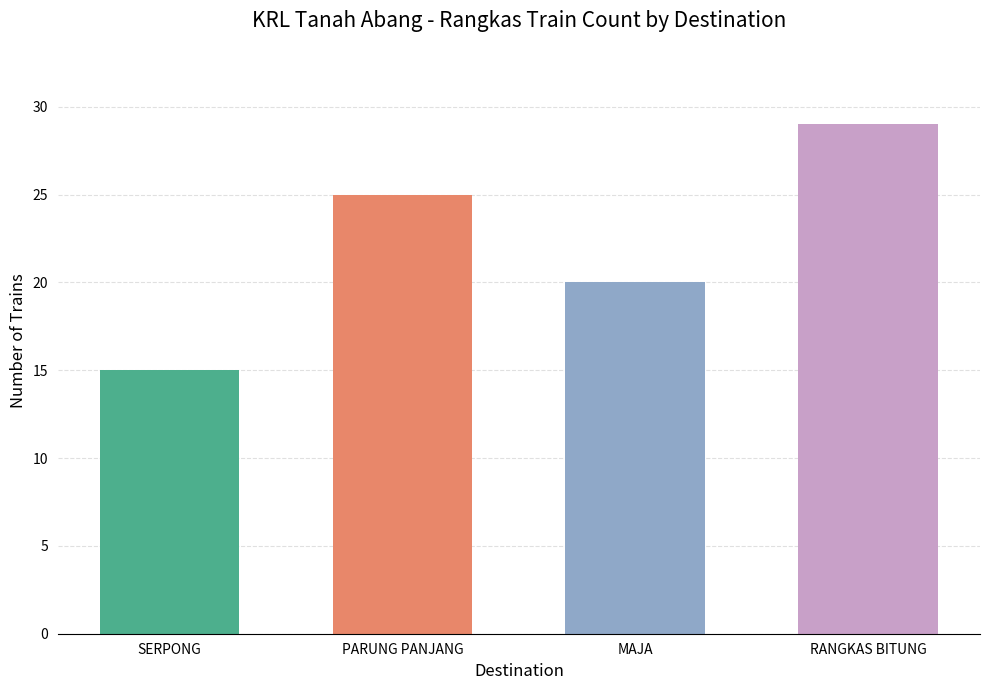

What is the value of the 4th bar from the left?

29